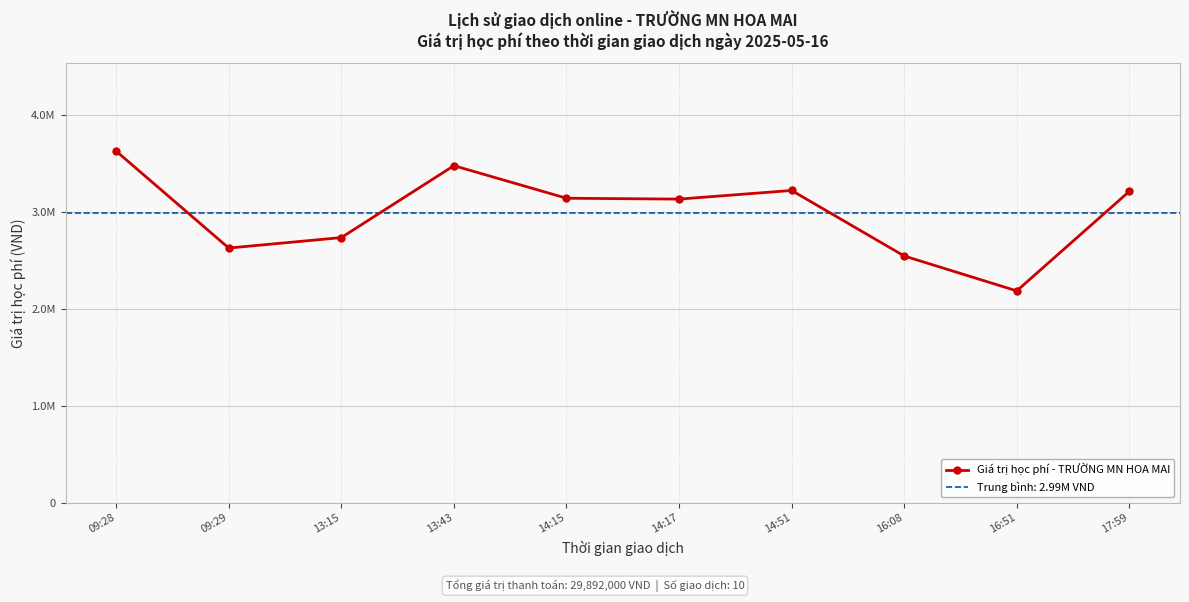

The value at 09:28 is 3626000. True or false?

True